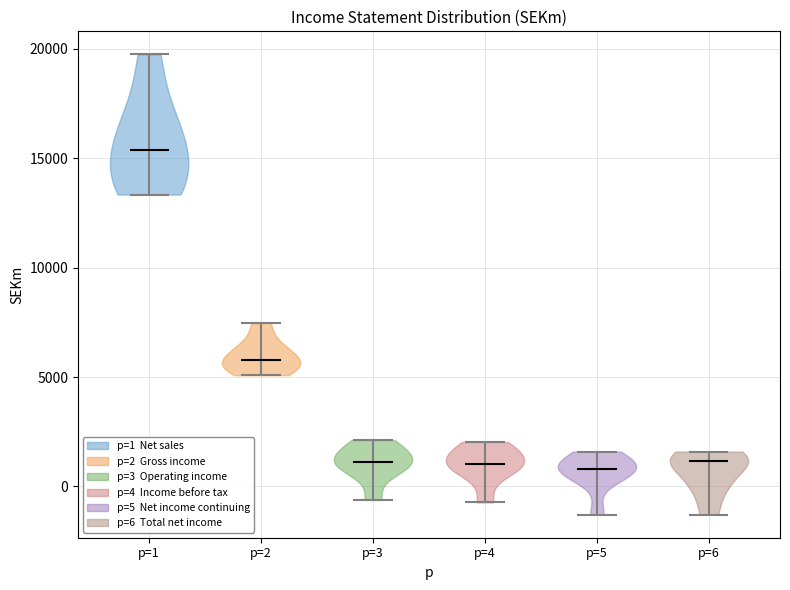

What is the highest point the violin for p=4 reaches on the y-axis? The values are not printed on the chart, so give them approximately, as read against the axis.

2000